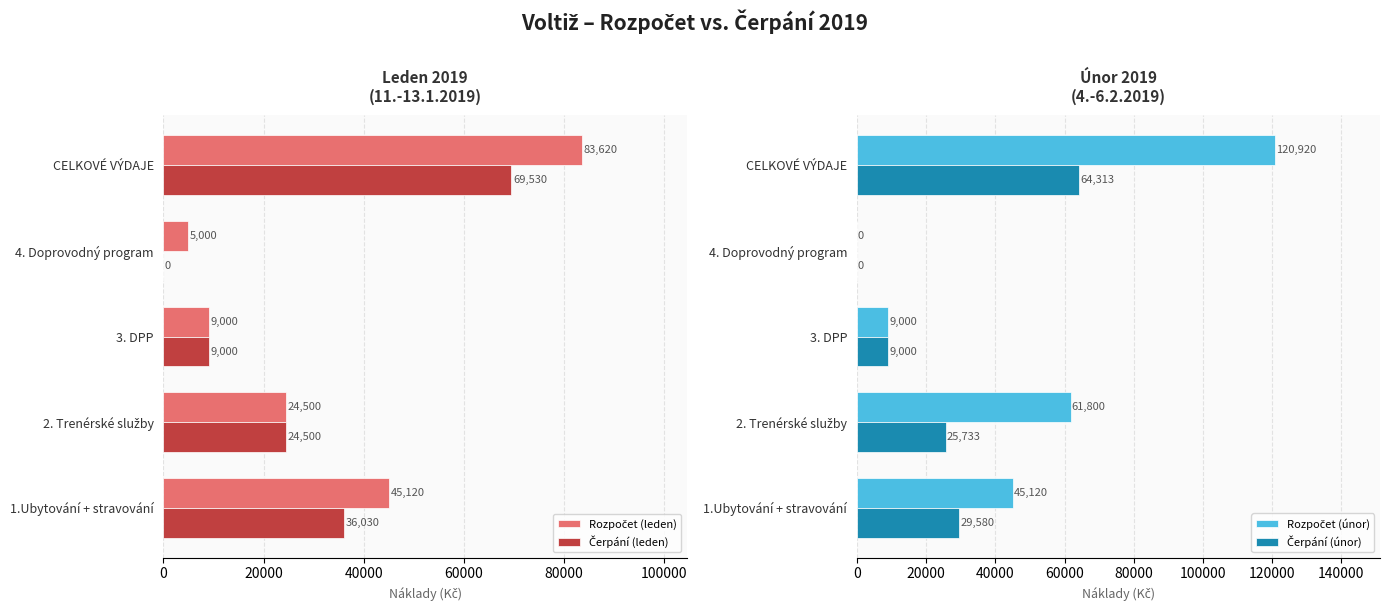

Is the value of Čerpání (únor) at 4. Doprovodný program greater than the value of Rozpočet (únor) at 4. Doprovodný program?

No